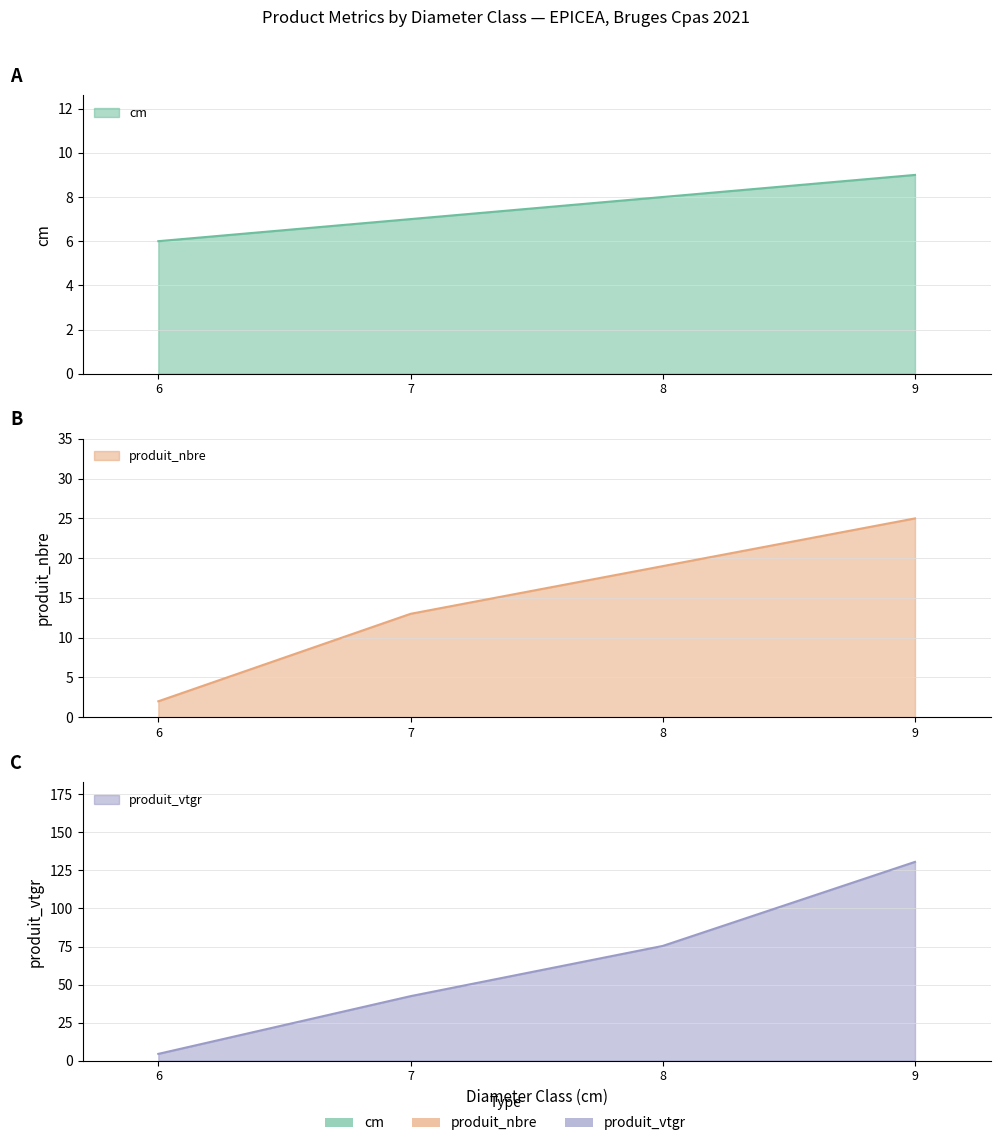

Which series has the largest range (max minus min)?

produit_vtgr